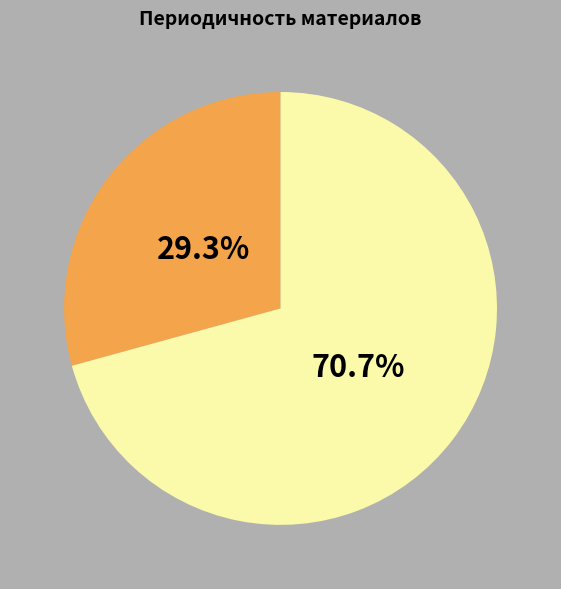

Is there a majority slice in this chart?

Yes